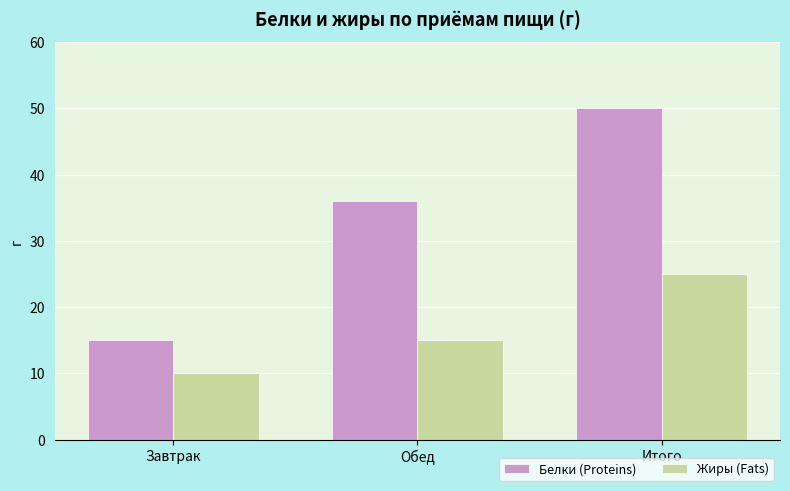

Which series has the largest total across all categories?

Белки (Proteins)